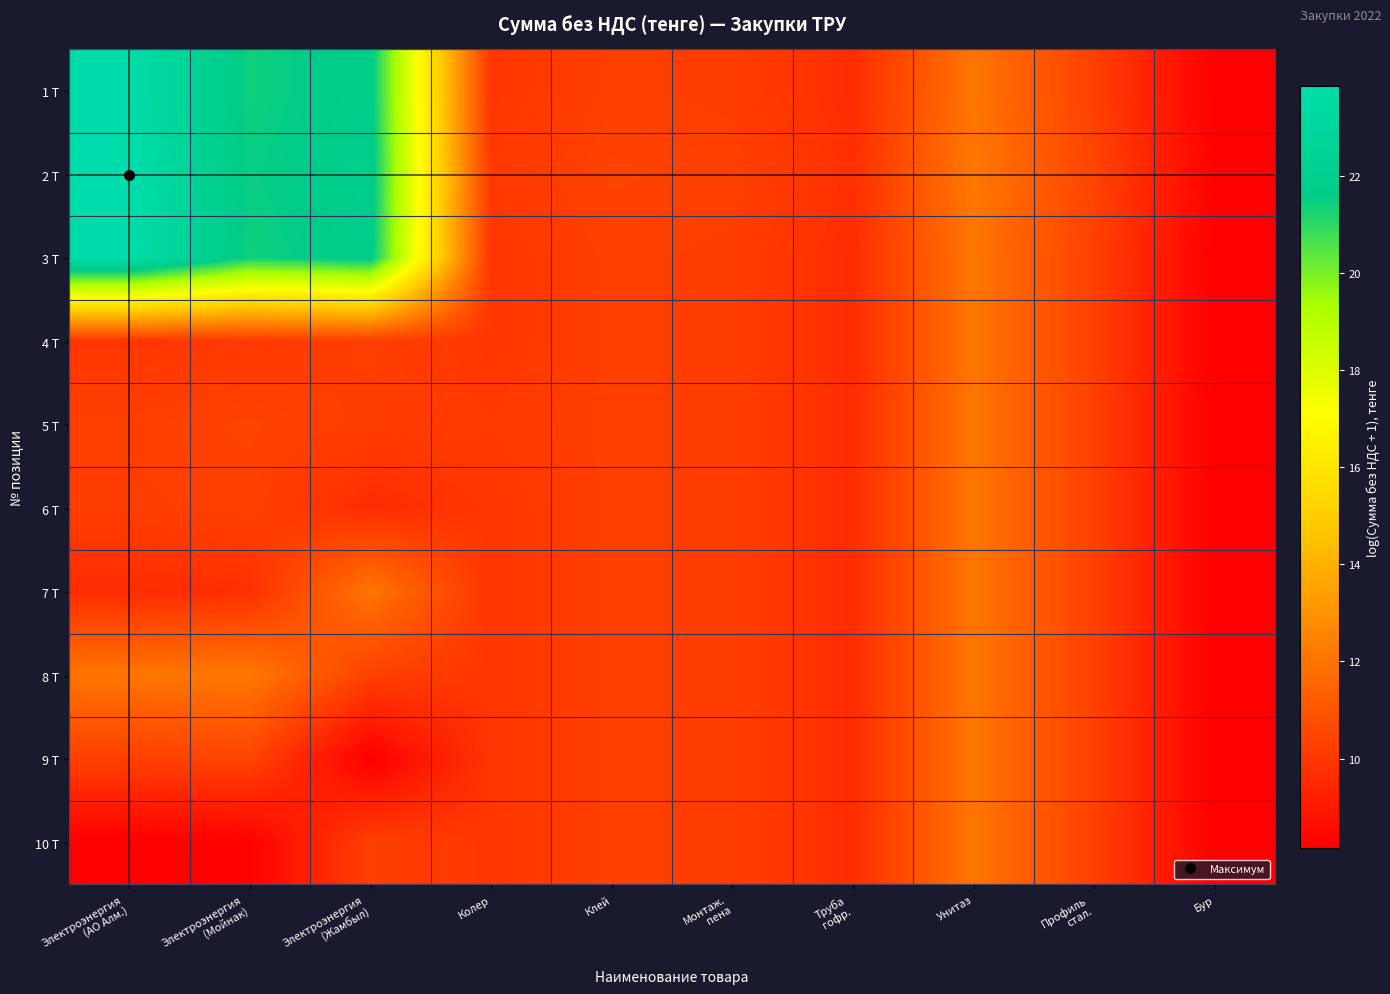

What is the difference between the highest and lowest values at Унитаз?

0.1